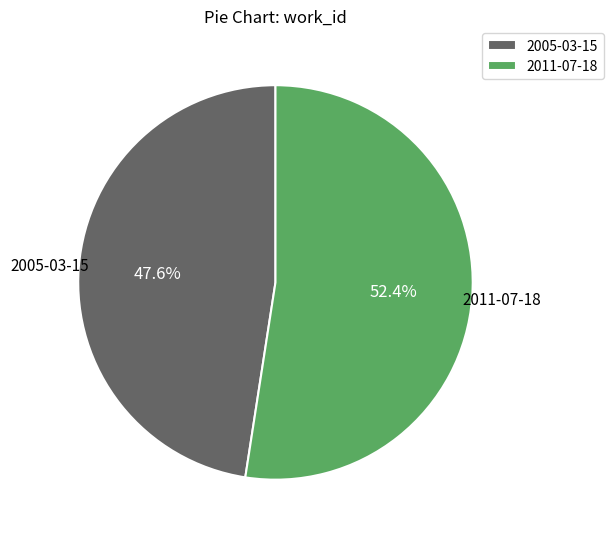

Approximately how many times larger is the value at 2011-07-18 compared to 2005-03-15?

1.1